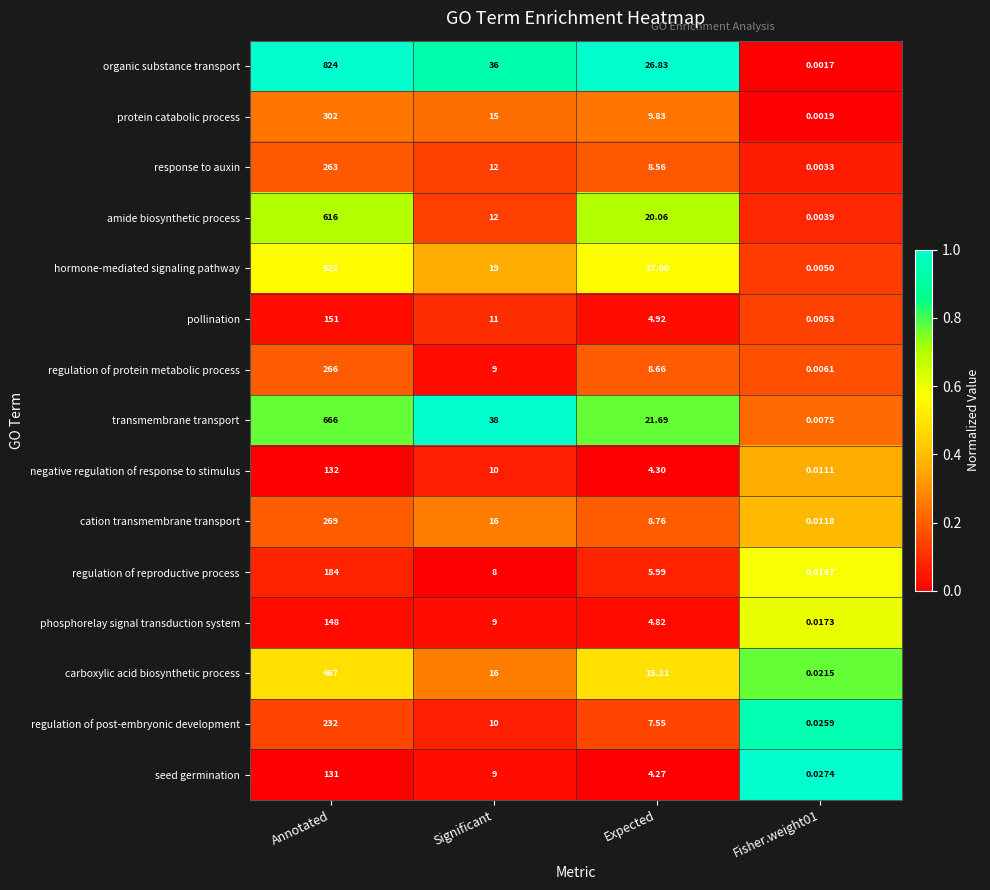

Which series has the largest range (max minus min)?

organic substance transport